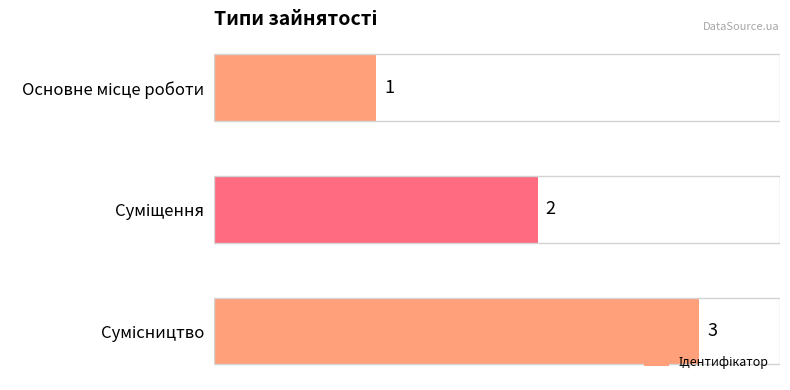

What is the greatest value displayed?

3